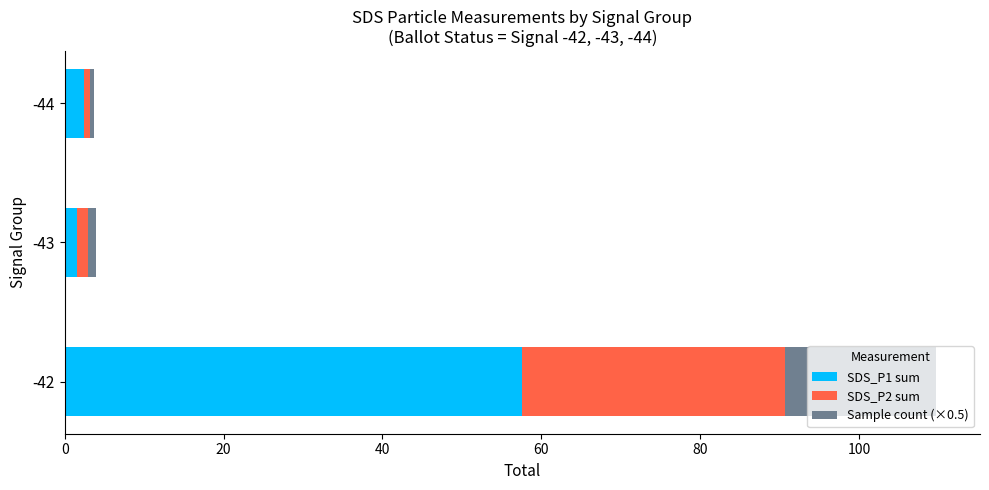

What are all the series names shown in the legend?

SDS_P1 sum, SDS_P2 sum, Sample count (×0.5)